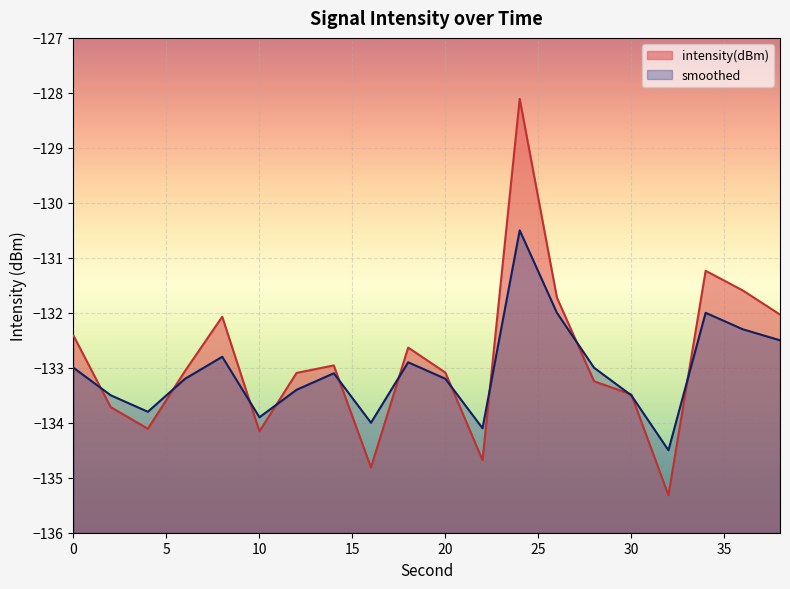

How many interior local peaks does the smoothed series have?

5